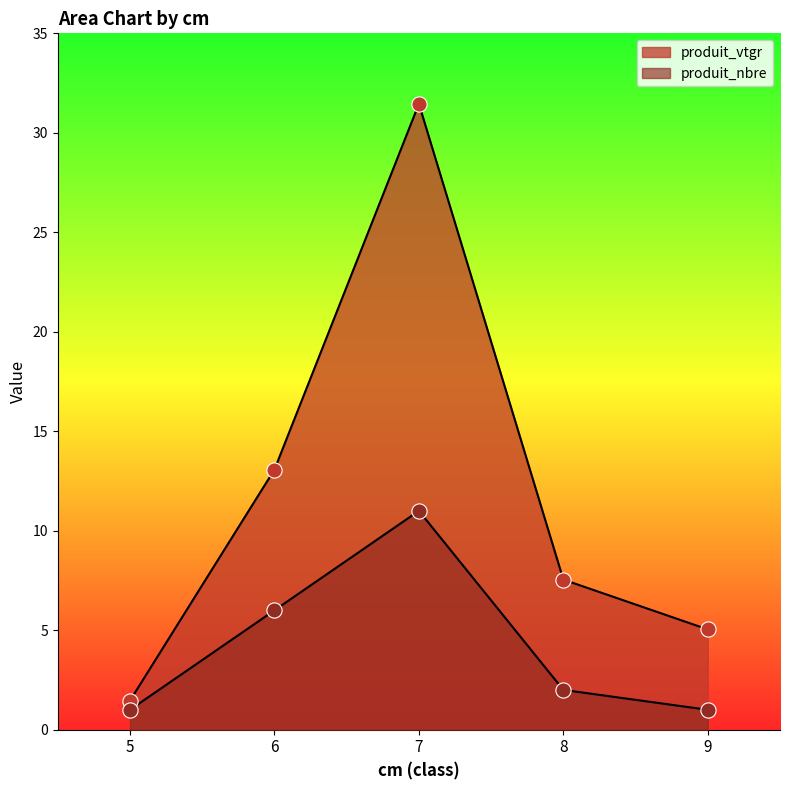

Which series has the largest Y range (max minus min)?

produit_vtgr